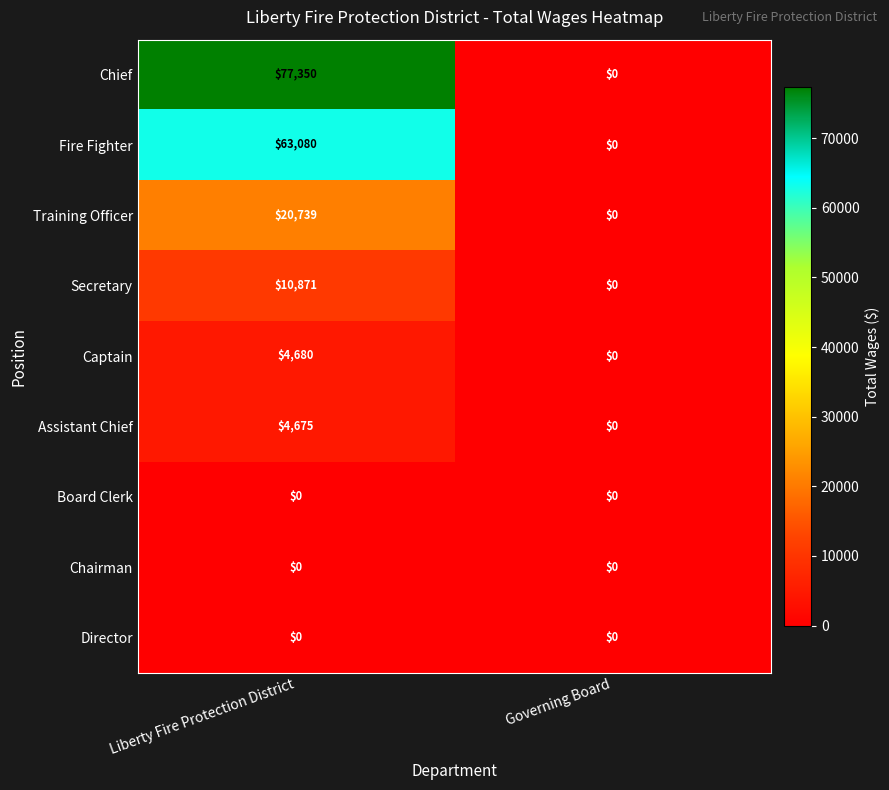

At which category is the sum across all series the highest?

Liberty Fire Protection District